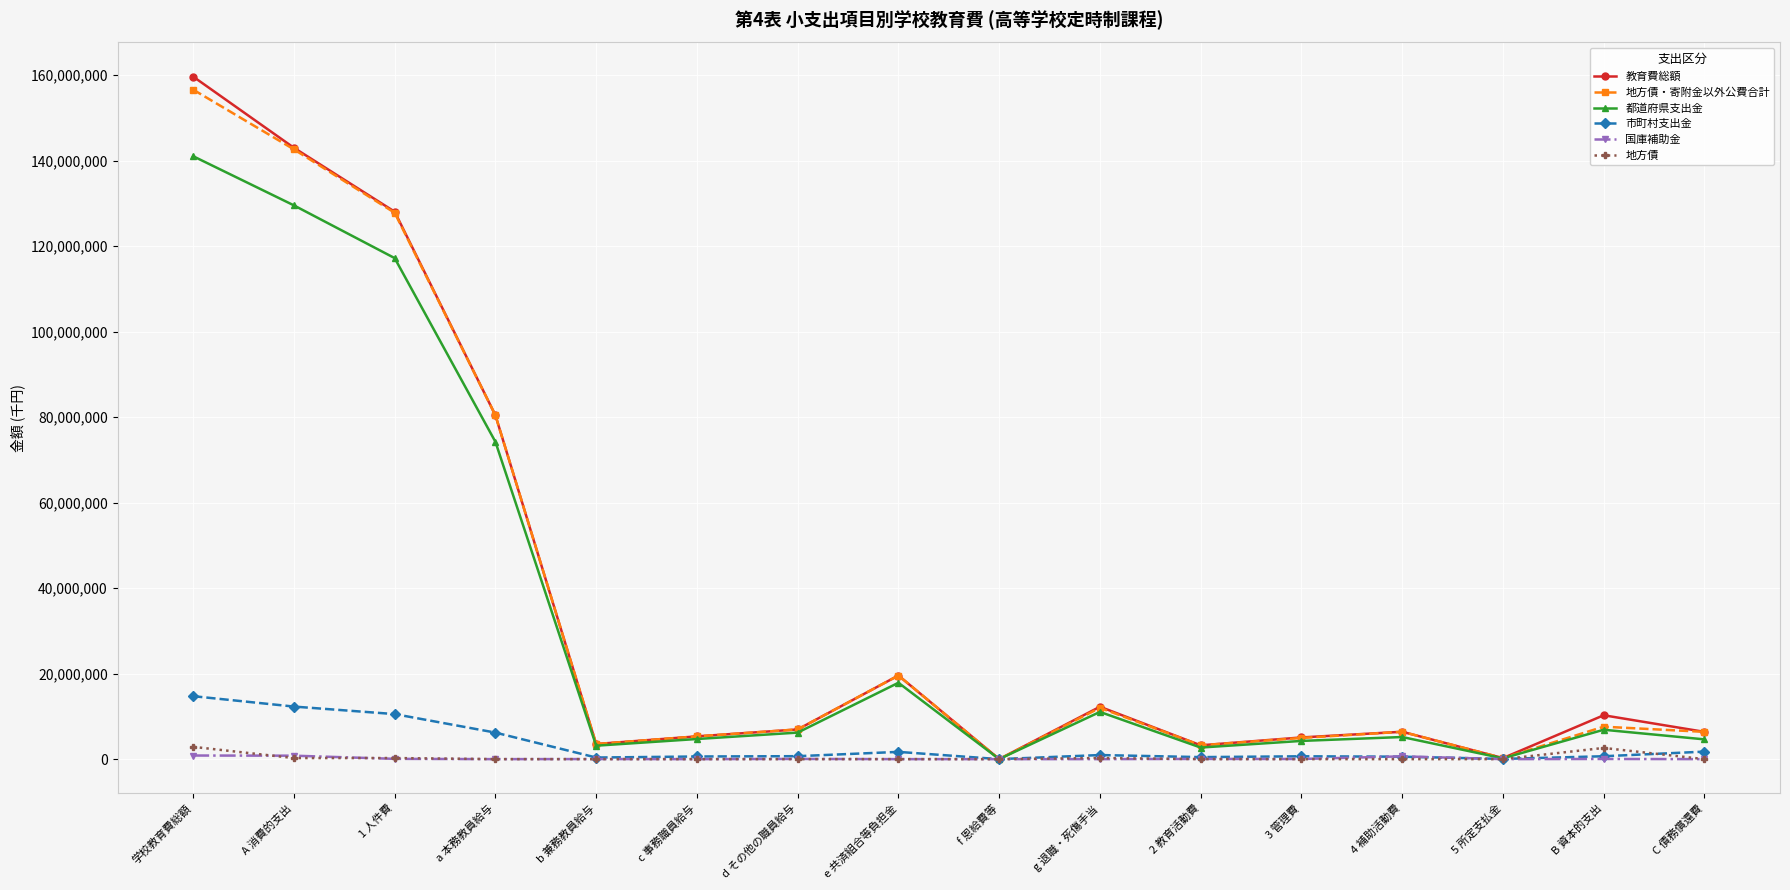

Which series has the widest spread of values?

教育費総額